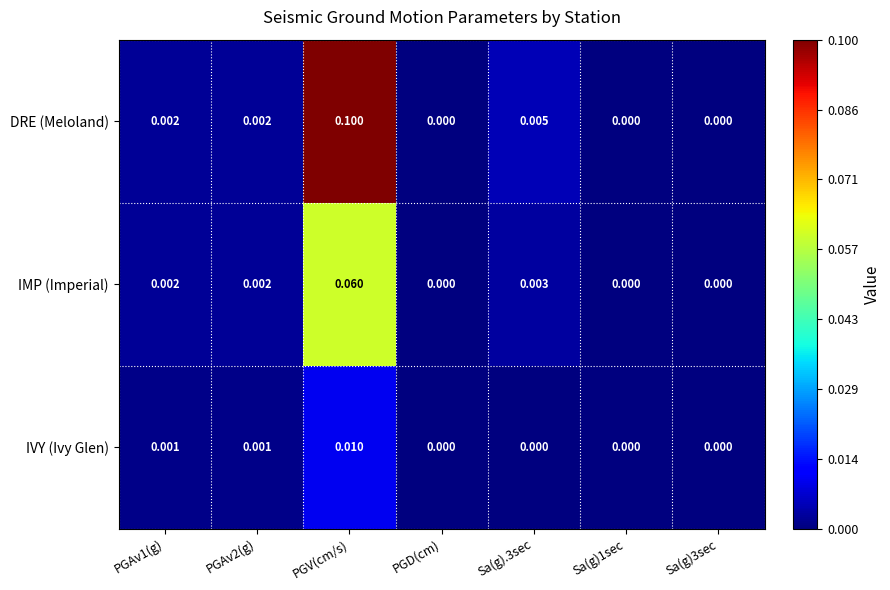

At which category is the sum across all series the highest?

PGV(cm/s)